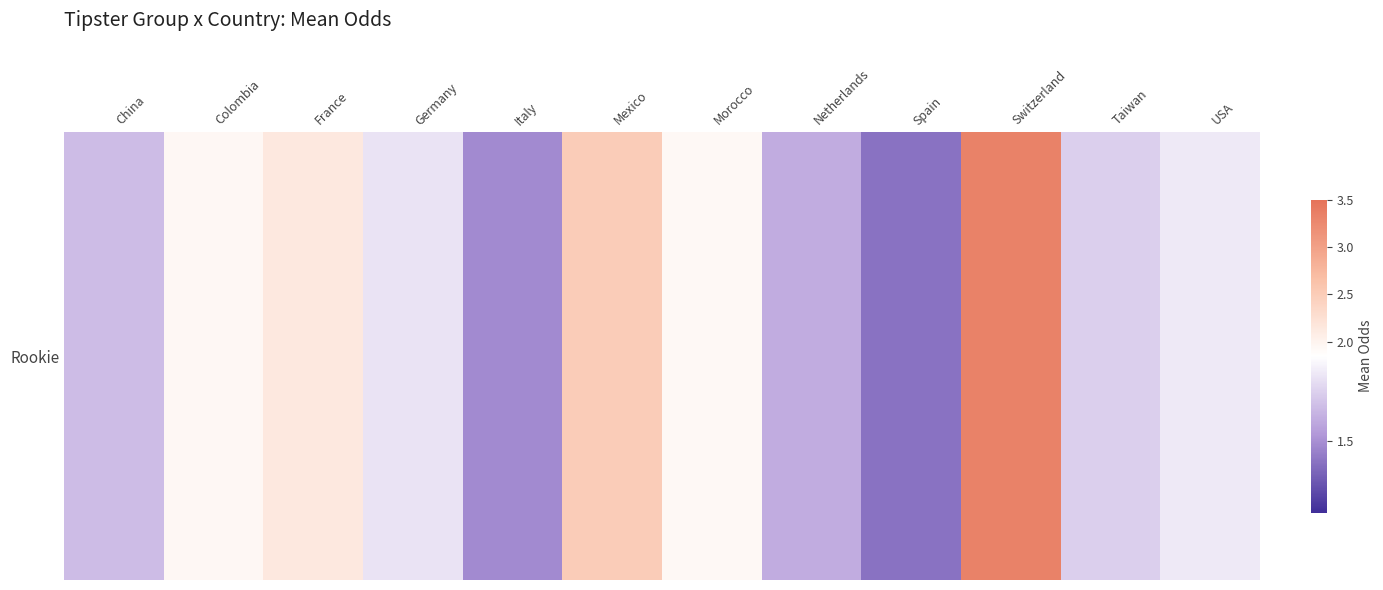

List the labels in order of value, smallest first.

Spain, Italy, Netherlands, China, Taiwan, Germany, USA, Morocco, Colombia, France, Mexico, Switzerland